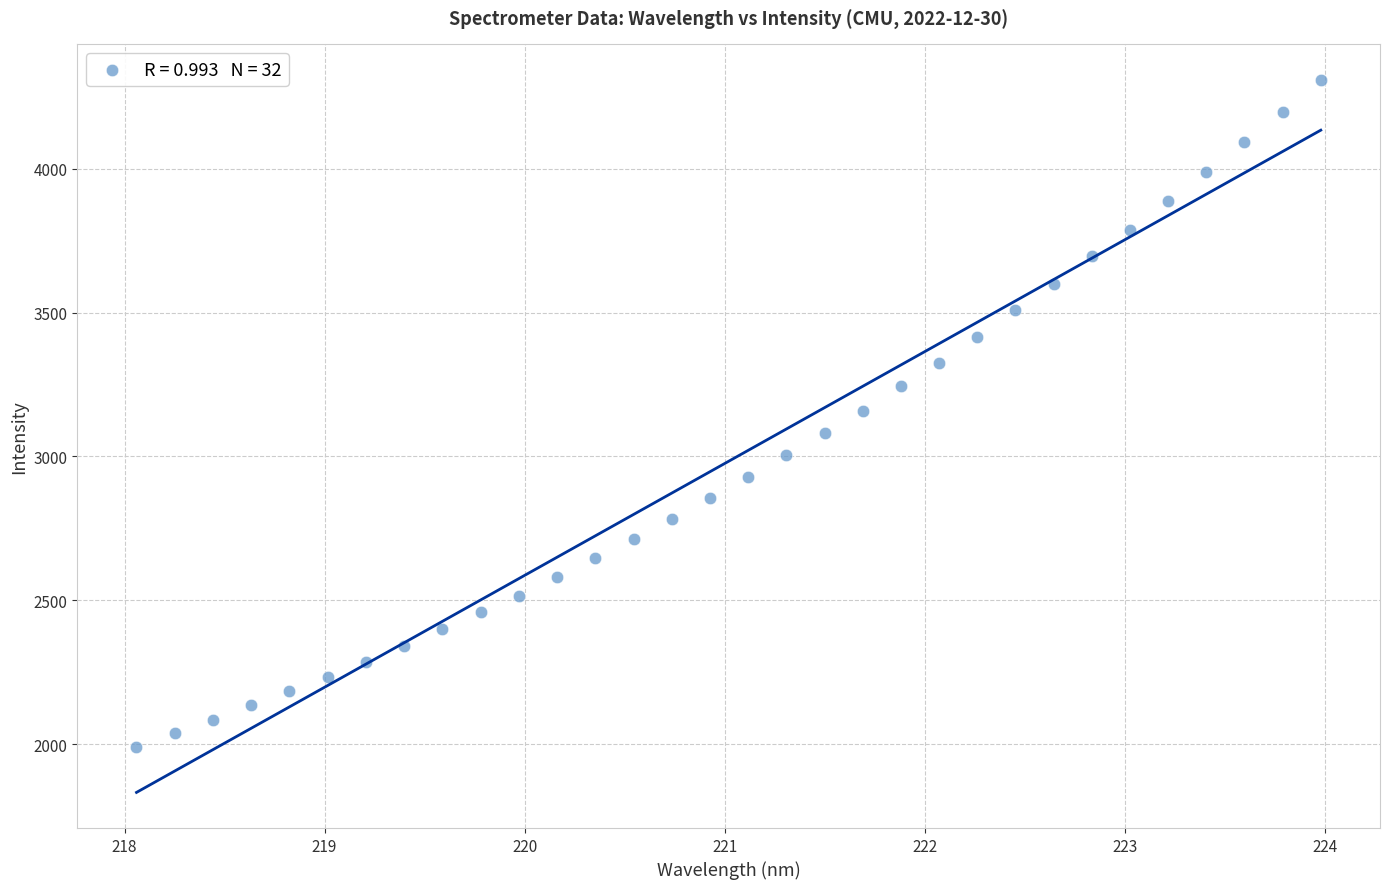

What is the range of Y values (max minus min)?

2318.1